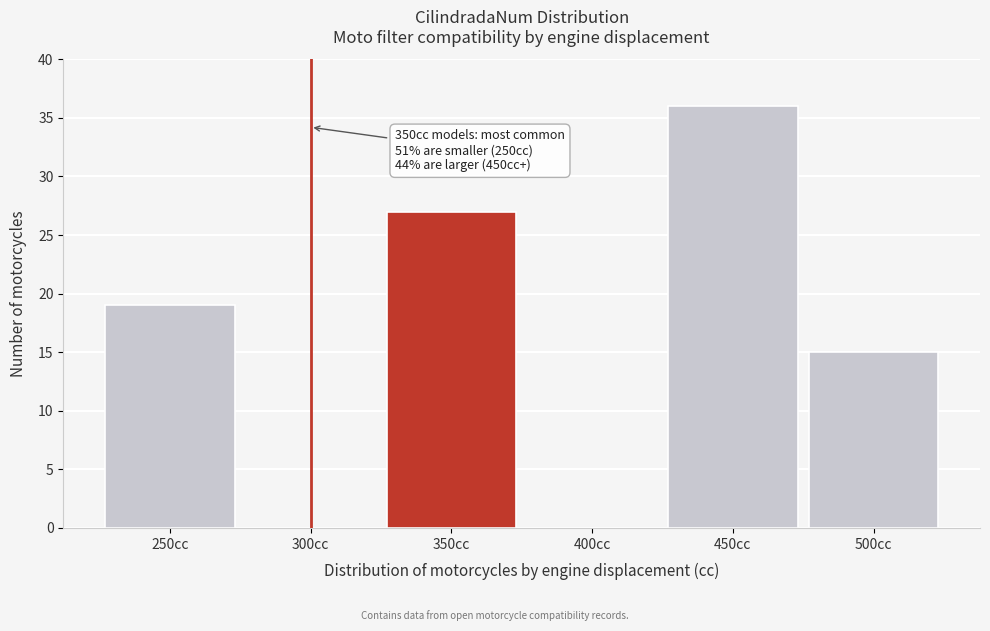

Over which range of the x-axis is the bar tallest?

425 to 475